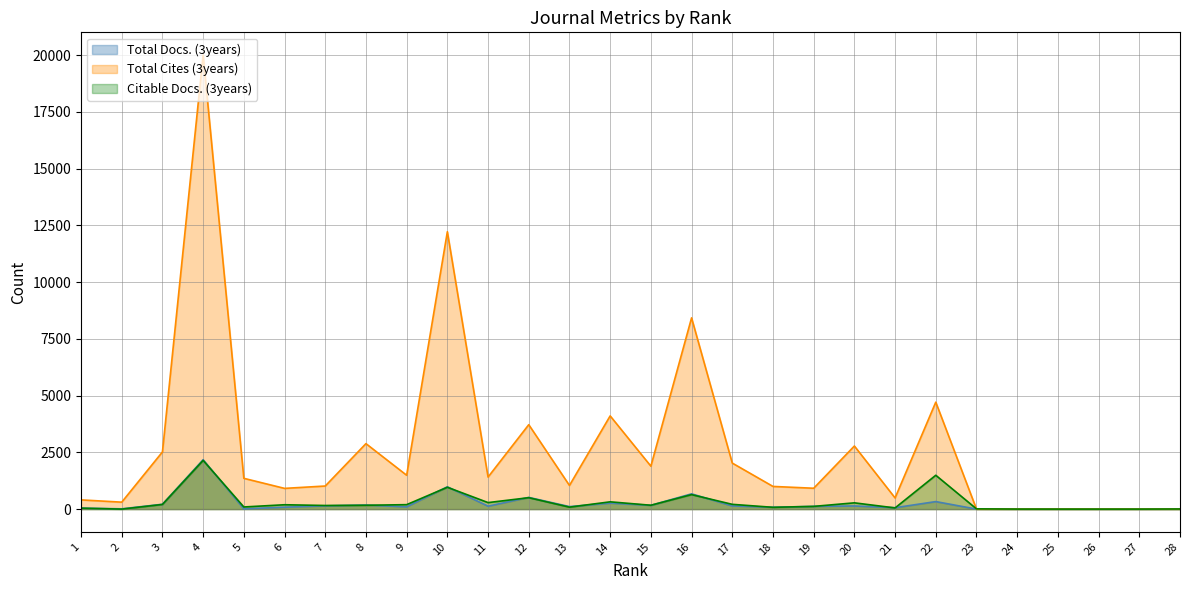

How many data points in Total Docs. (3years) are less than 120?

14